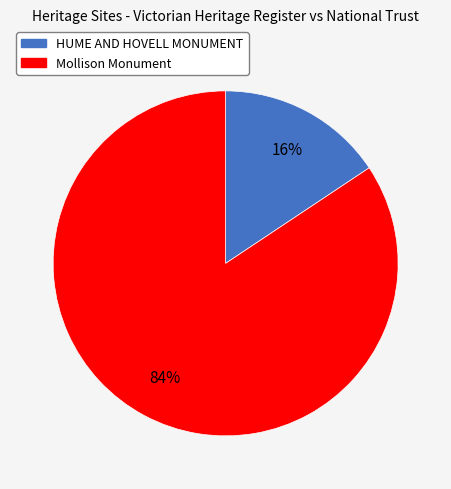

How many slices are in this pie chart?

2